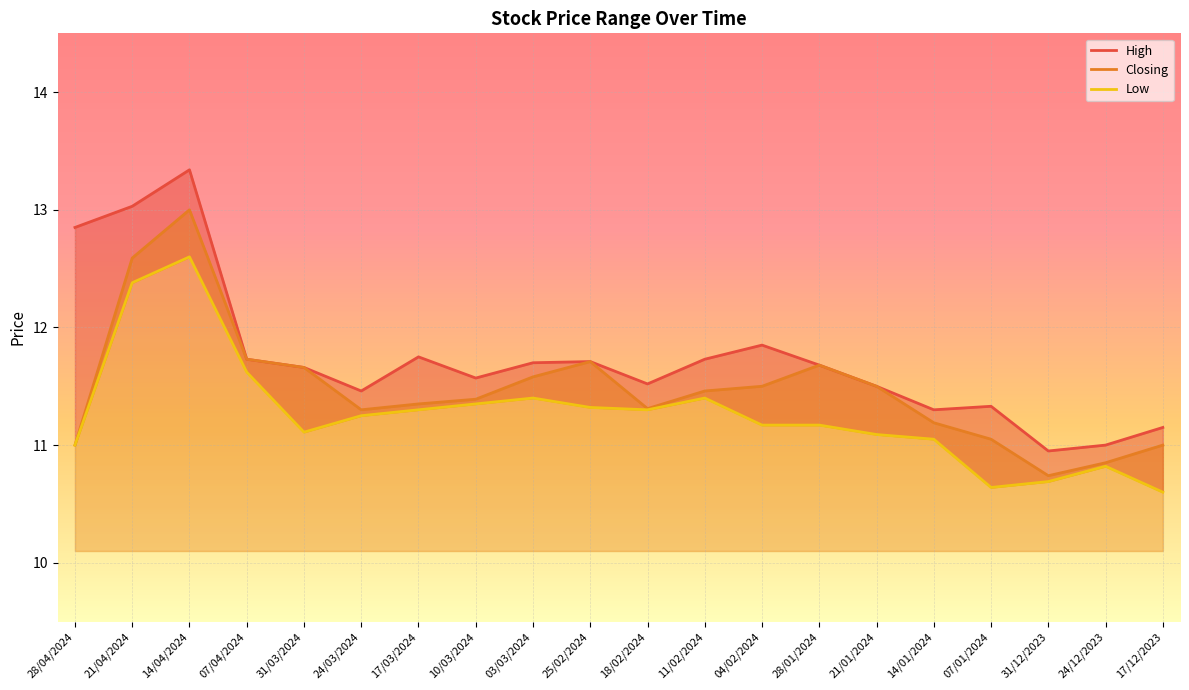

Which series has the largest total across all categories?

High